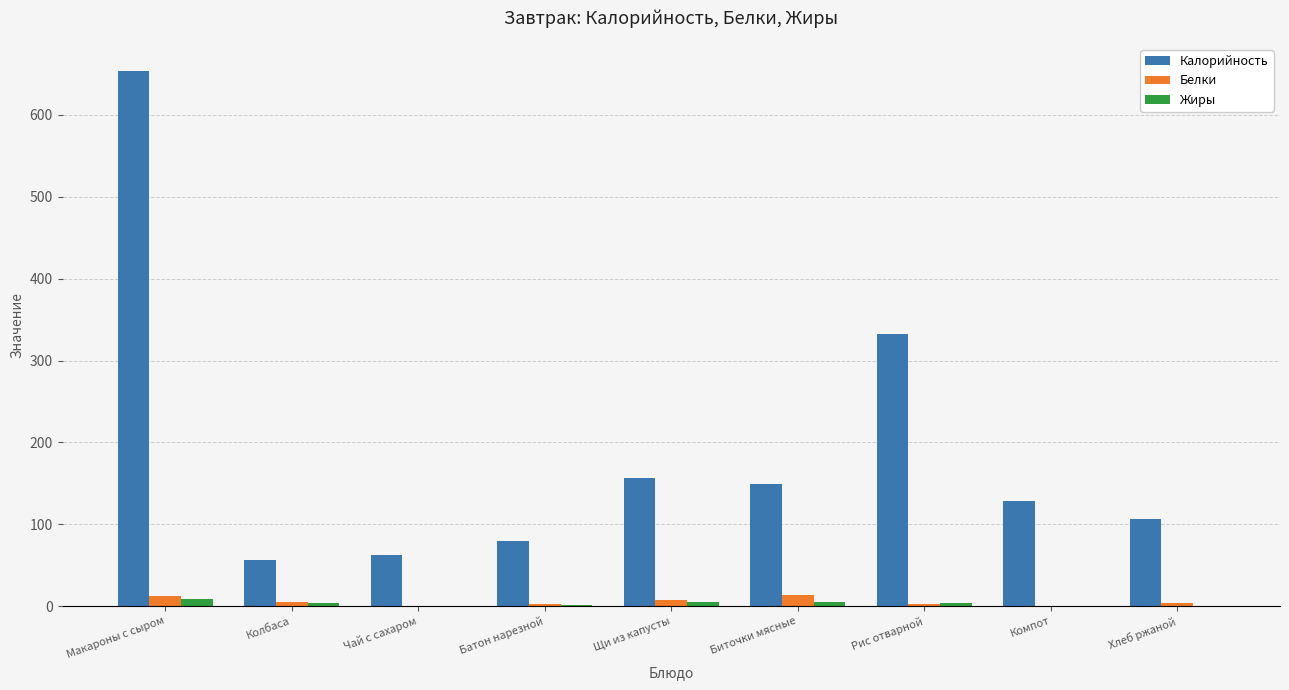

The value of Калорийность at Рис отварной is 332.0. True or false?

True